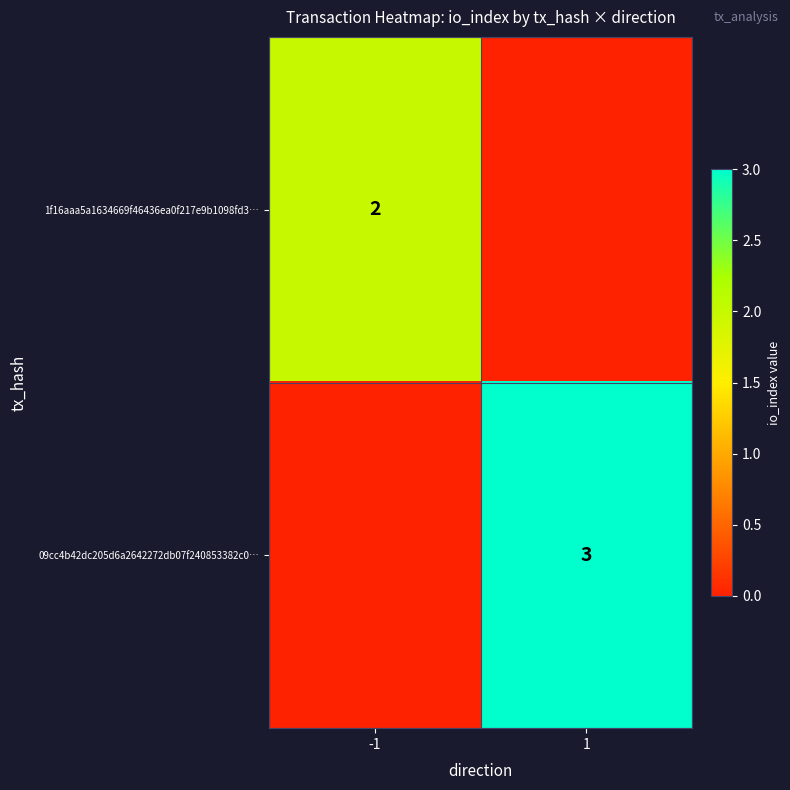

At which category does the chart reach its peak across all series?

1